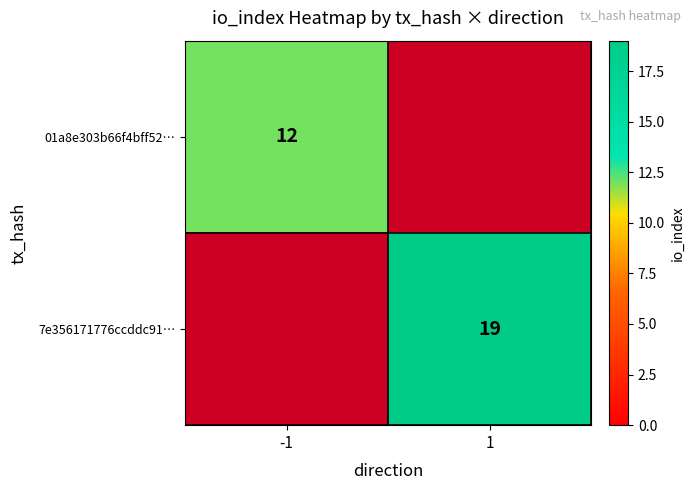

The 7e356171776ccddc91… series shows 32 at 1. True or false?

False